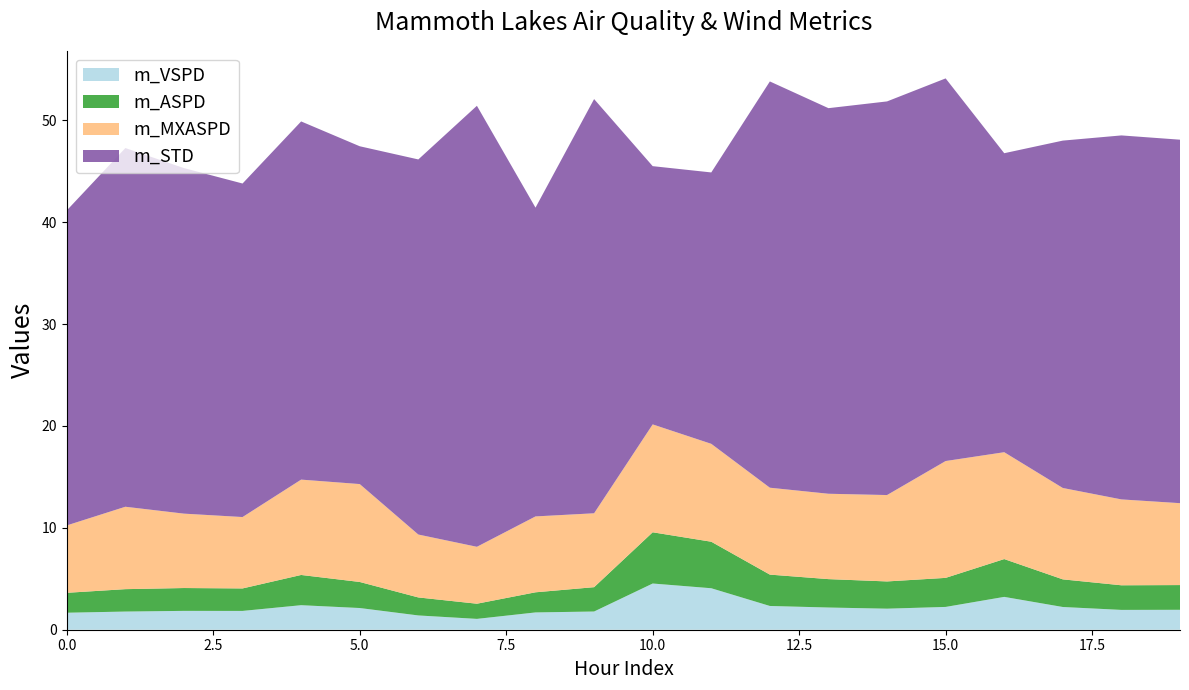

What is the maximum value for m_VSPD?

4.5